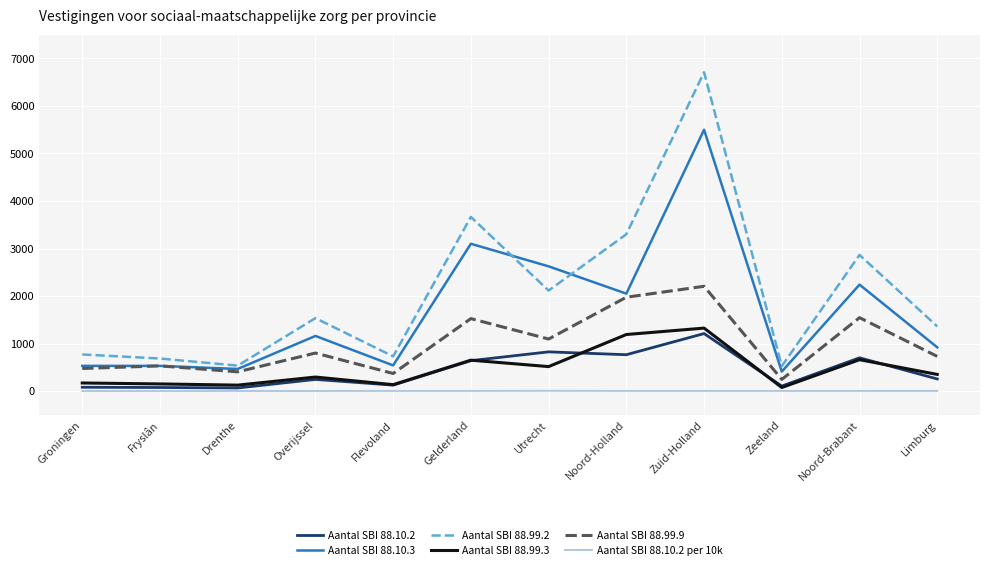

How many lines are shown in the chart?

6